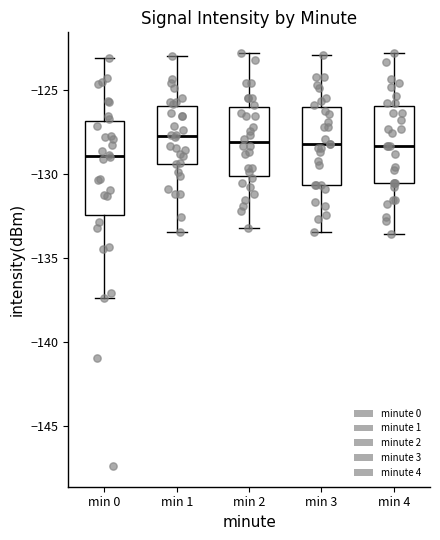

Reading left to right, read every box against the y-axis: the position of its median line, the range the box covers, and the ends of its whiskers. The values are not printed on the chart, so give them approximately, as read against the axis.

min 0: median -129.0, box -132.5 to -127.0, whiskers -137.5 to -123.0
min 1: median -127.5, box -129.5 to -126.0, whiskers -133.5 to -123.0
min 2: median -128.0, box -130.0 to -126.0, whiskers -133.0 to -123.0
min 3: median -128.0, box -130.5 to -126.0, whiskers -133.5 to -123.0
min 4: median -128.5, box -130.5 to -126.0, whiskers -133.5 to -123.0